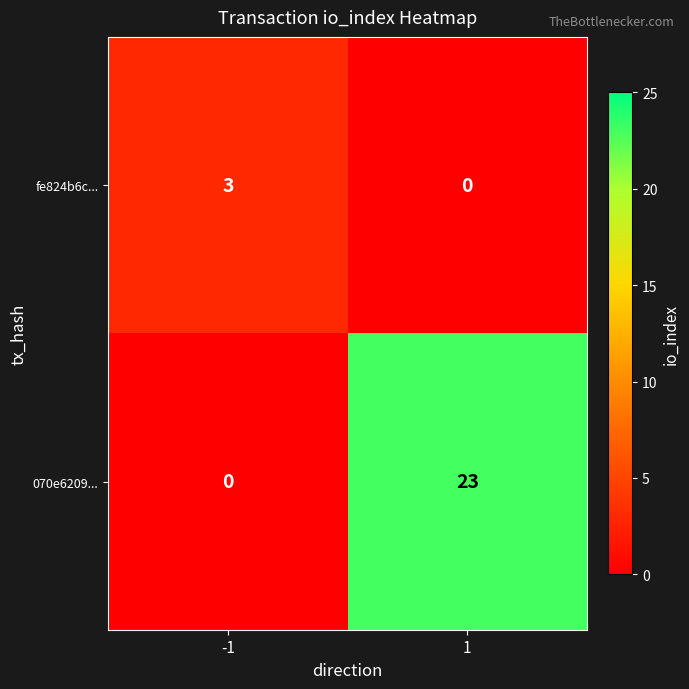

The value of 070e6209... at 1 is 23. True or false?

True